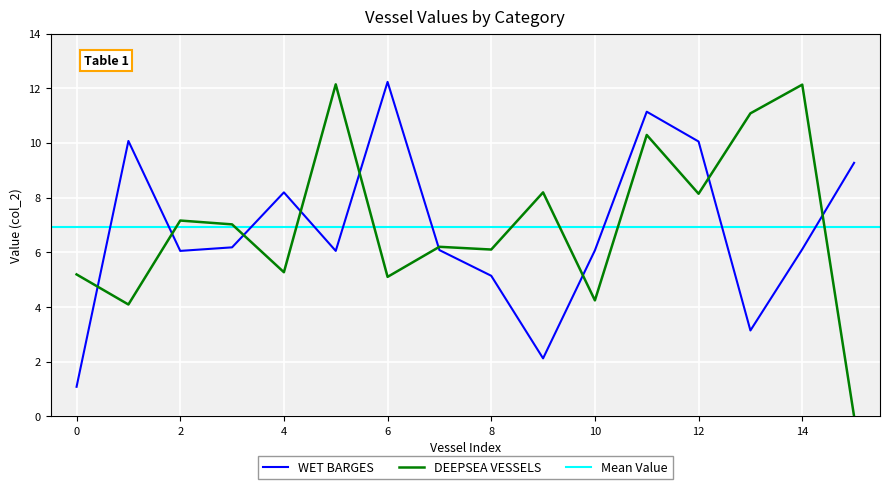

What is the average value of the DEEPSEA VESSELS series?

7.0